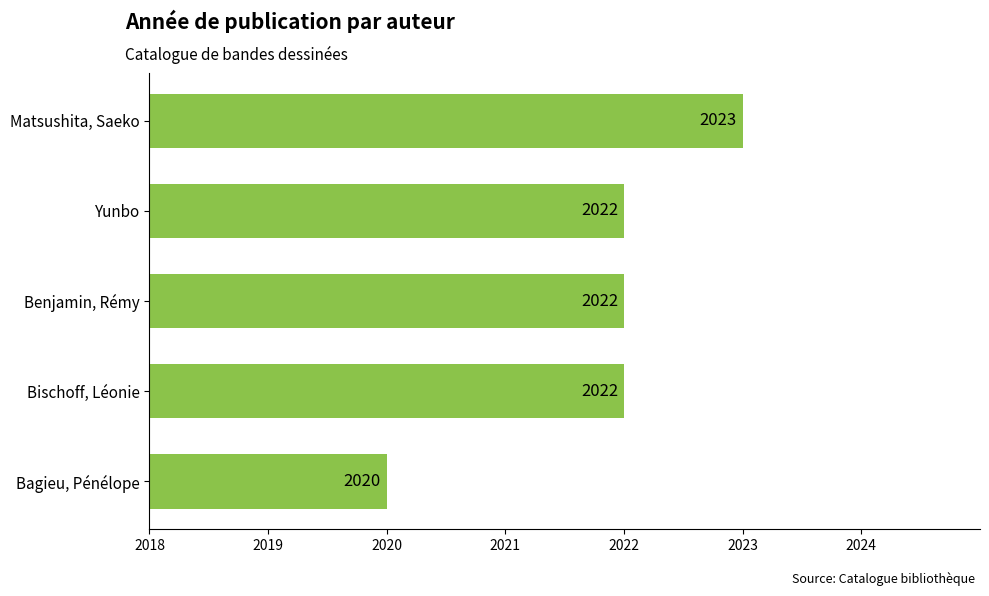

What is the average value?

2022